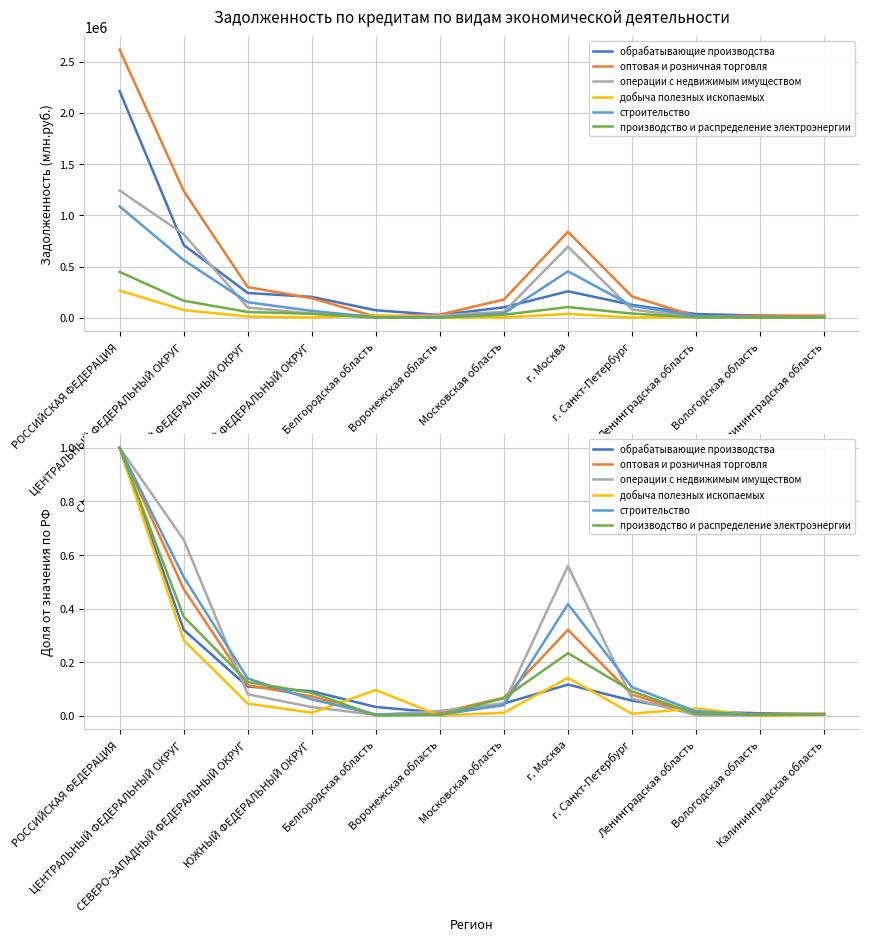

Between Калининградская область and СЕВЕРО-ЗАПАДНЫЙ ФЕДЕРАЛЬНЫЙ ОКРУГ, which is larger?

СЕВЕРО-ЗАПАДНЫЙ ФЕДЕРАЛЬНЫЙ ОКРУГ